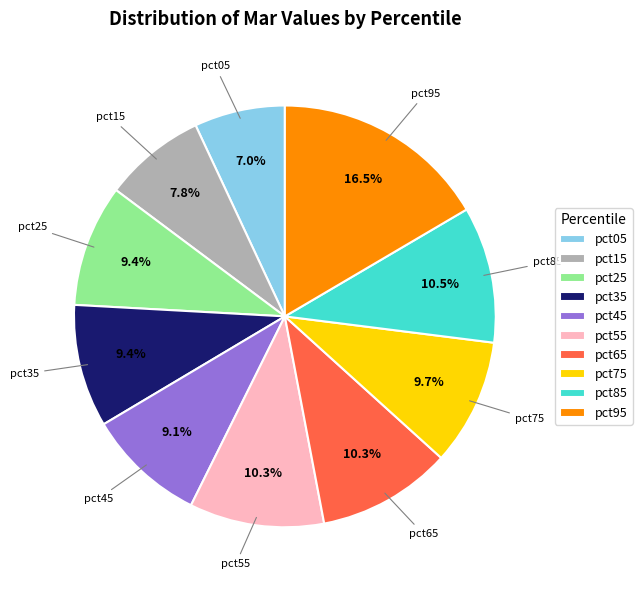

Count the number of slices in the pie.

10